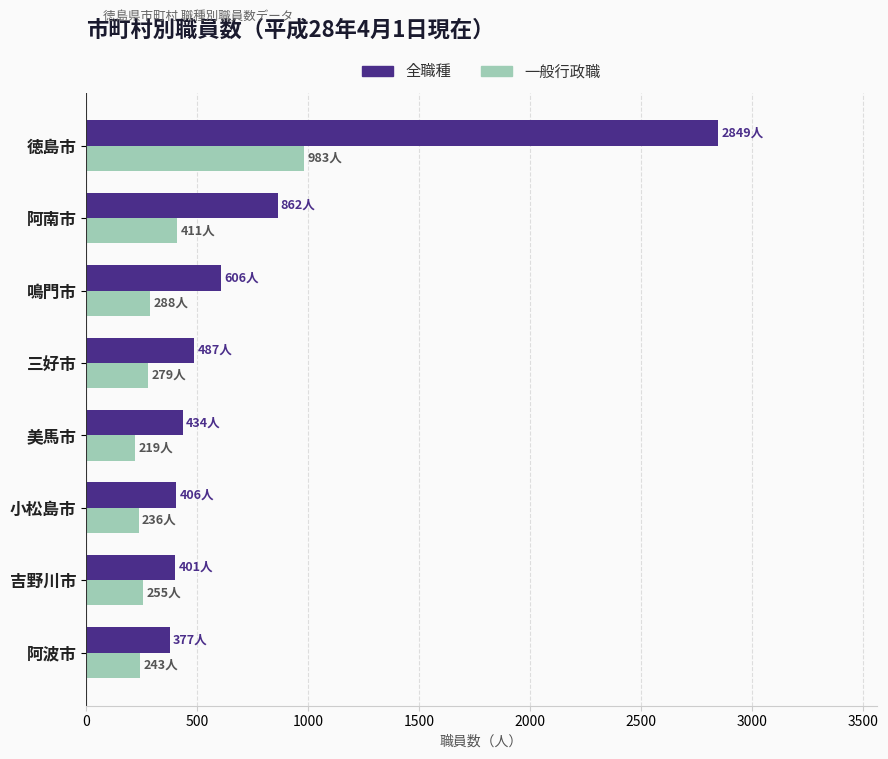

What is the highest value of the 全職種 series?

2849